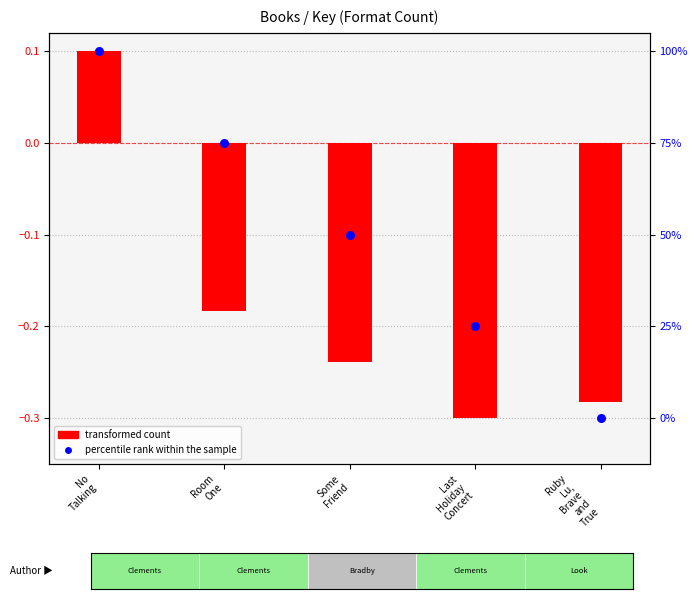

What is the total value across all series at Some
Friend?

-0.3